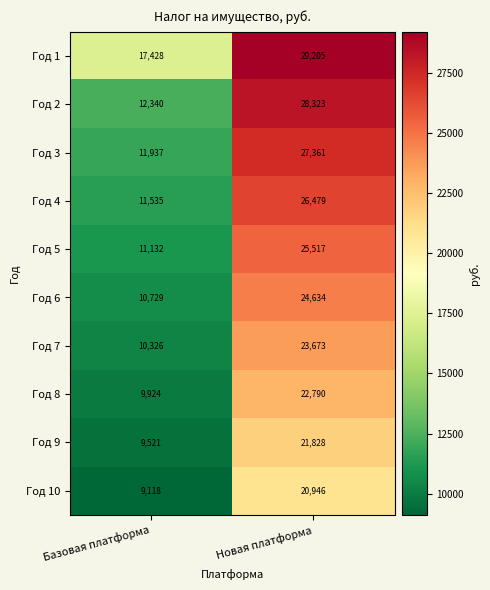

At how many categories does at least one series exceed 27072?

1